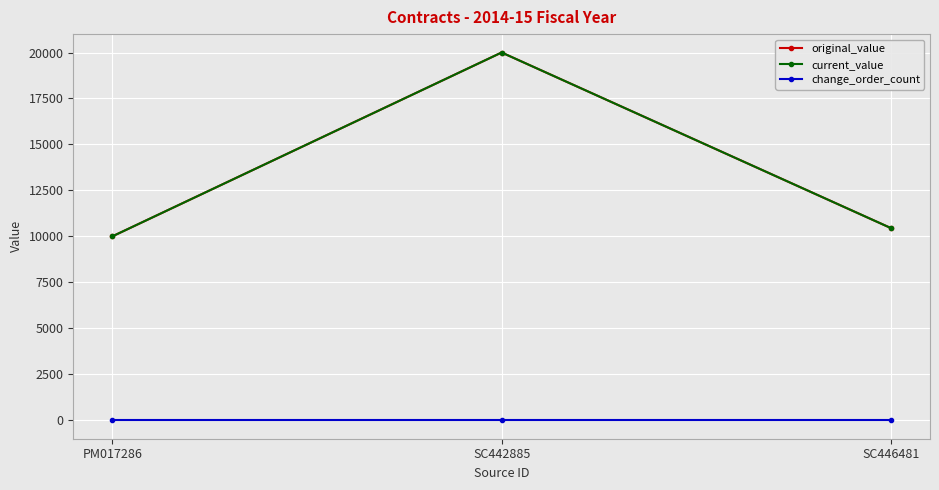

The value of original_value at SC442885 is 13747. True or false?

False